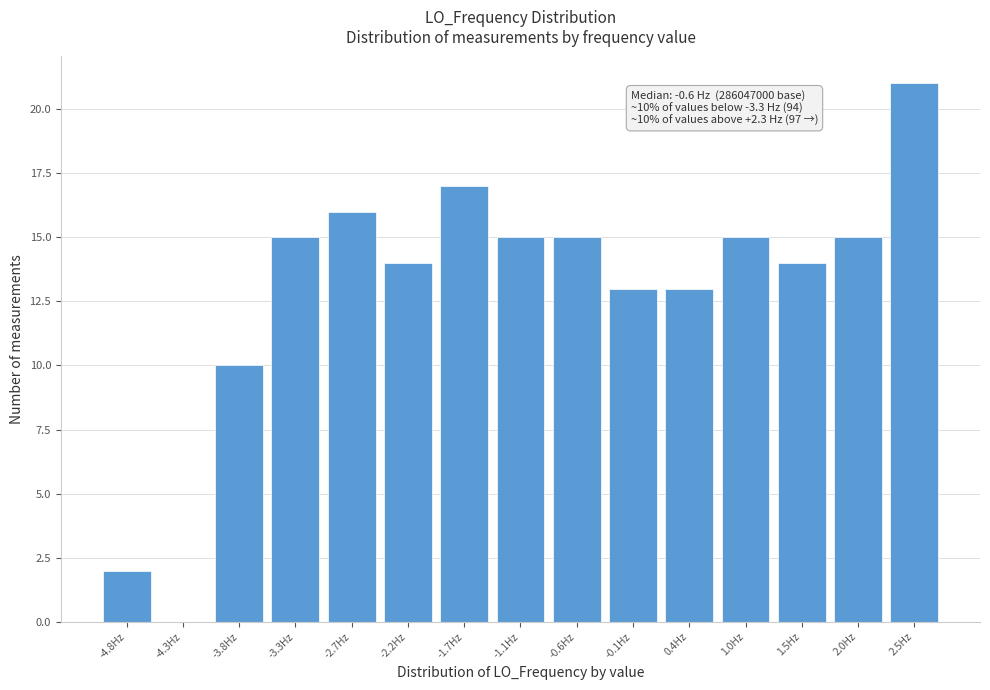

Reading right to left, what are all the values shown in this chart?

2.5Hz=21	2.0Hz=15	1.5Hz=14	1.0Hz=15	0.4Hz=13	-0.1Hz=13	-0.6Hz=15	-1.1Hz=15	-1.7Hz=17	-2.2Hz=14	-2.7Hz=16	-3.3Hz=15	-3.8Hz=10	-4.3Hz=0	-4.8Hz=2